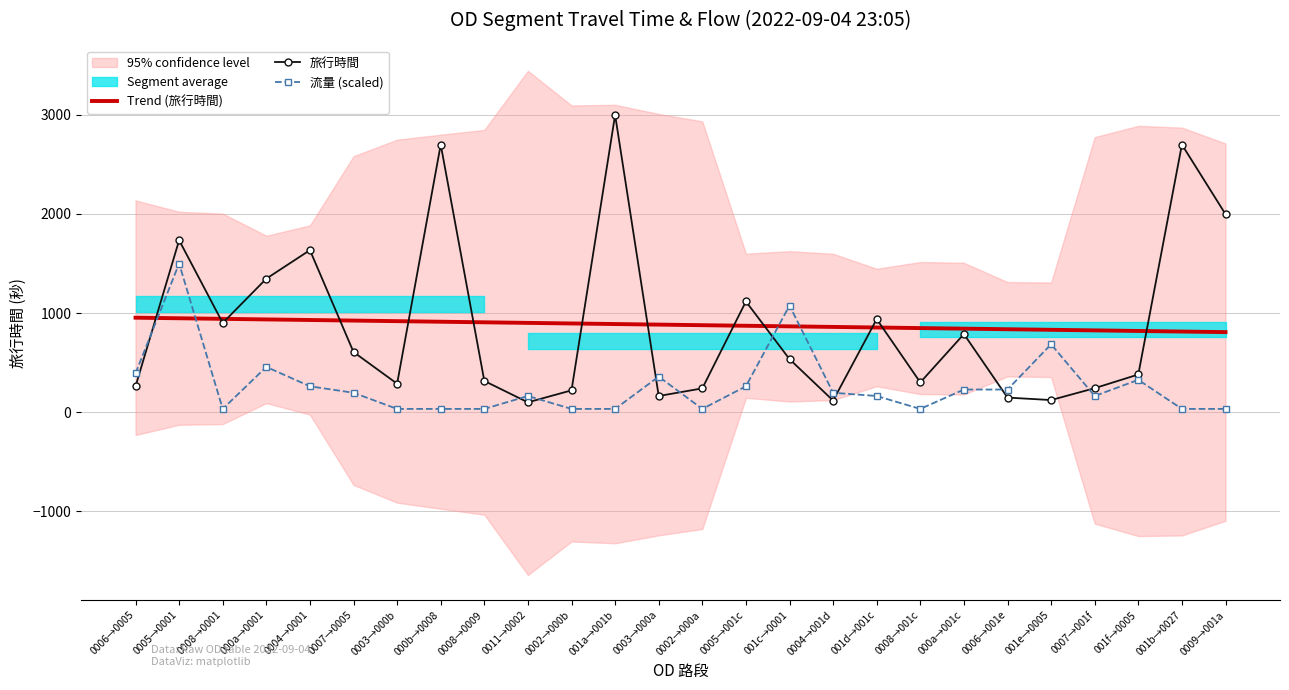

What is the difference between the 旅行時間 values at 0006→0005 and 0002→000a?

20.0